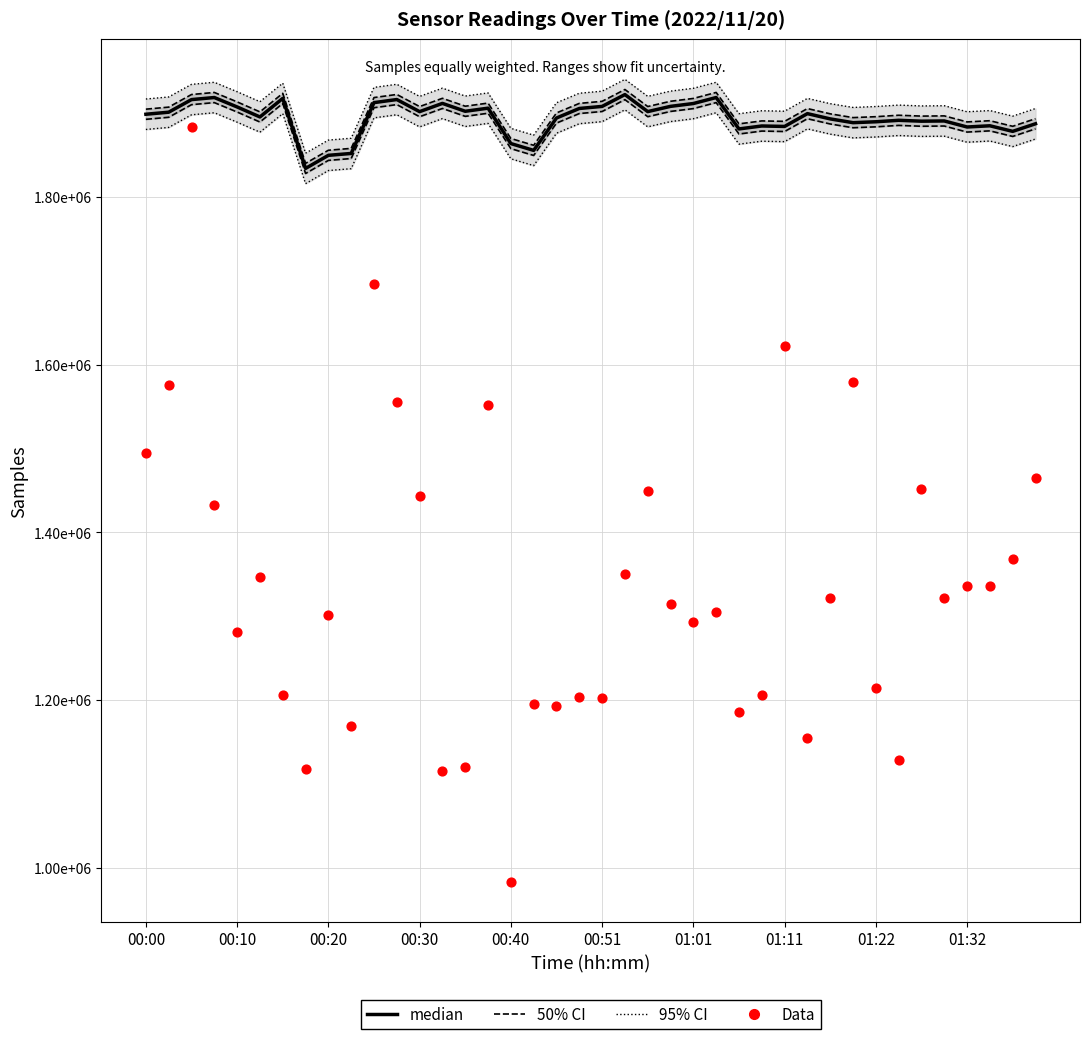

Which series has the widest spread of Y values?

Data